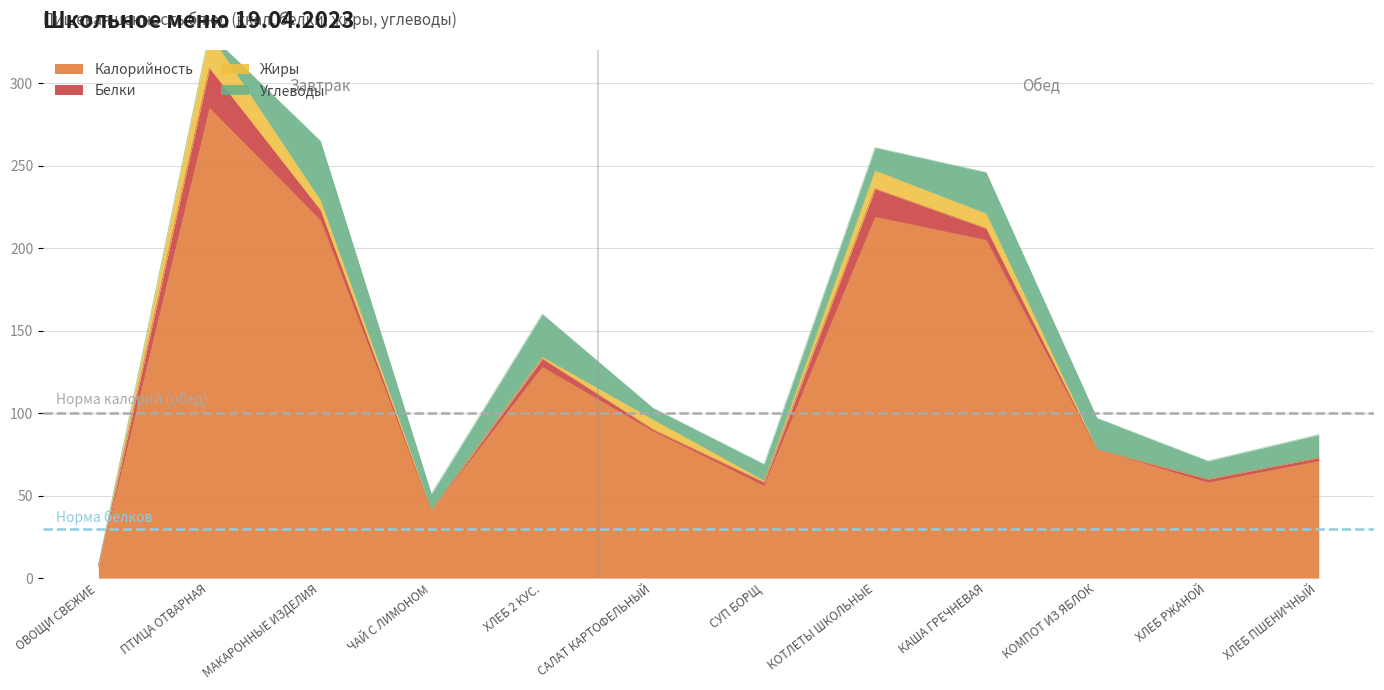

What position from the right is САЛАТ КАРТОФЕЛЬНЫЙ?

7